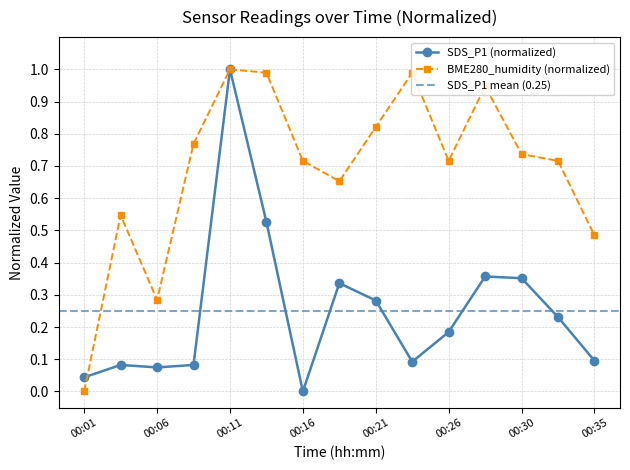

Which series has the largest total across all categories?

BME280_humidity